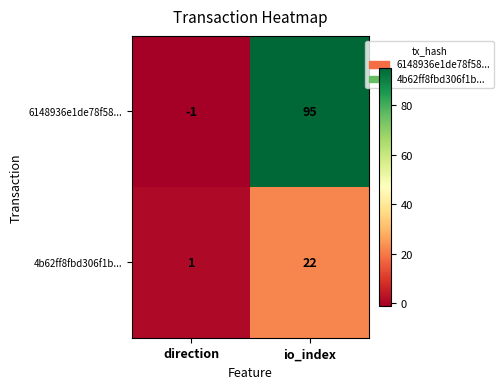

Rank the series at io_index from lowest to highest value.

4b62ff8fbd306f1b..., 6148936e1de78f58...